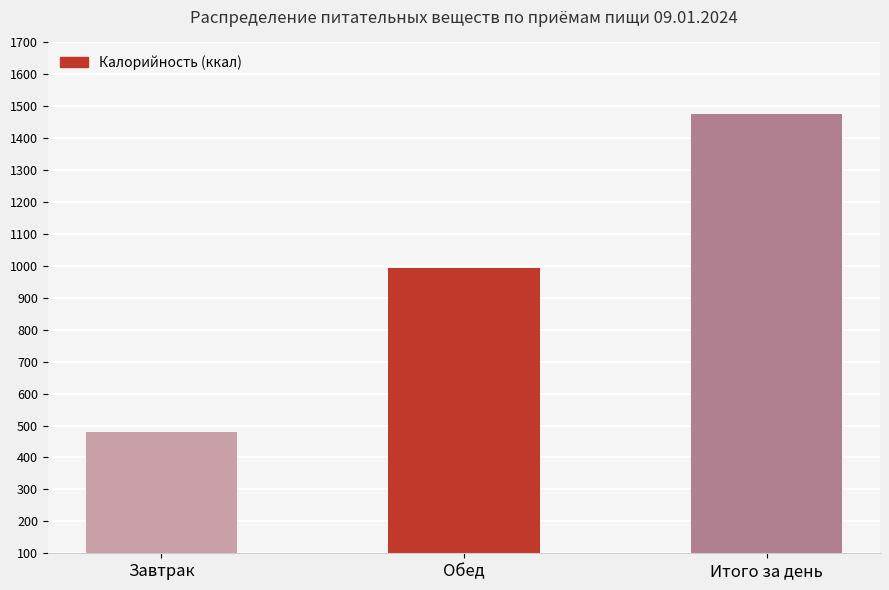

Reading right to left, extract all data points from this chart.

Итого за день=1474.5	Обед=993.9	Завтрак=480.6